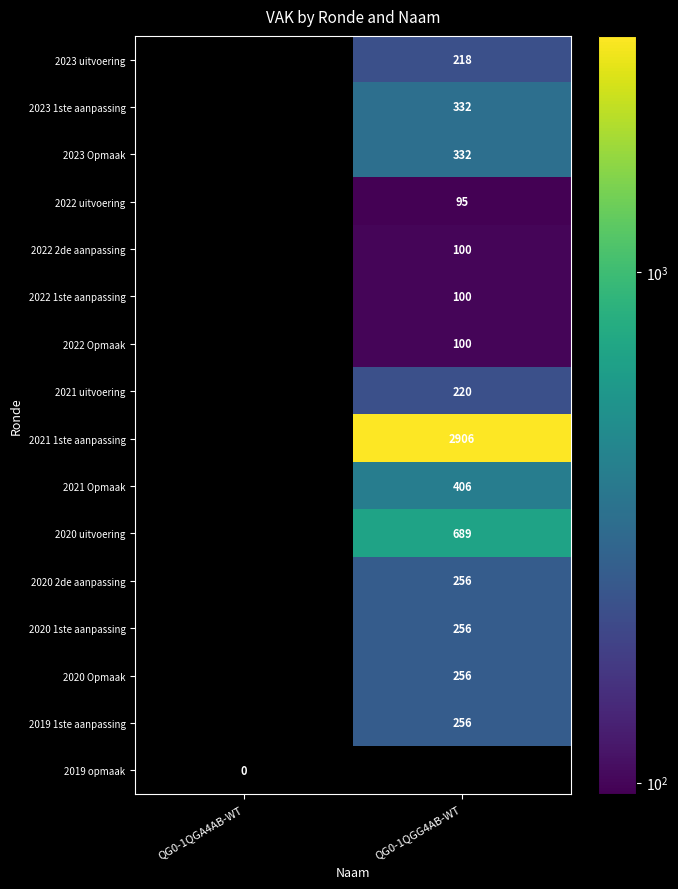

True or false: 2021 uitvoering has a value of 392 at QG0-1QGG4AB-WT.

False